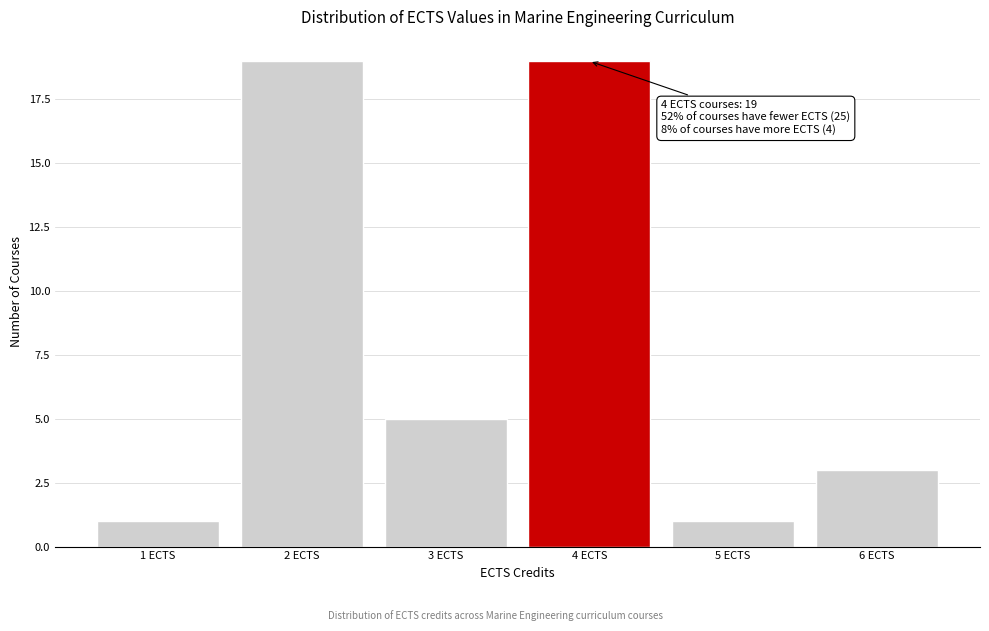

Reading right to left, list all the values displayed in this chart.

6 ECTS=3	5 ECTS=1	4 ECTS=19	3 ECTS=5	2 ECTS=19	1 ECTS=1